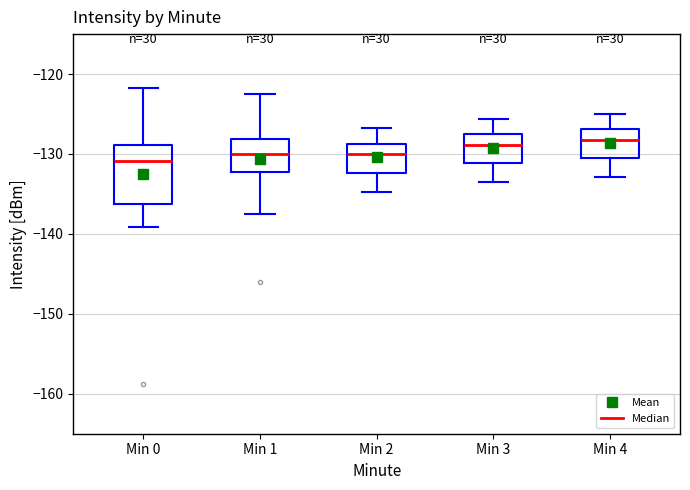

Reading left to right, transcribe this box plot: for each box, give where its median line is, the range the box spans, and where its two whiskers end, as read against the y-axis. The values are not printed on the chart, so give them approximately, as read against the axis.

Min 0: median -131, box -136 to -129, whiskers -139 to -122
Min 1: median -130, box -132 to -128, whiskers -138 to -123
Min 2: median -130, box -132 to -129, whiskers -135 to -127
Min 3: median -129, box -131 to -127, whiskers -133 to -126
Min 4: median -128, box -131 to -127, whiskers -133 to -125